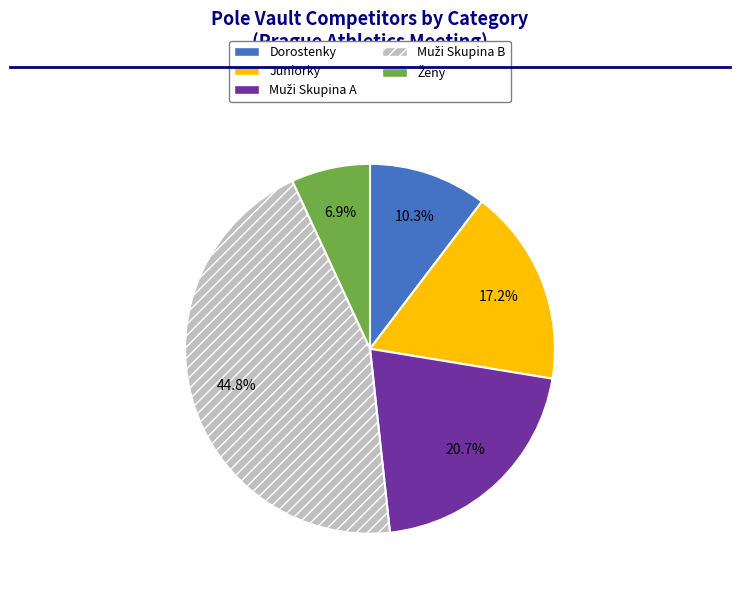

Is the sum of Dorostenky and Juniorky greater than half?

No